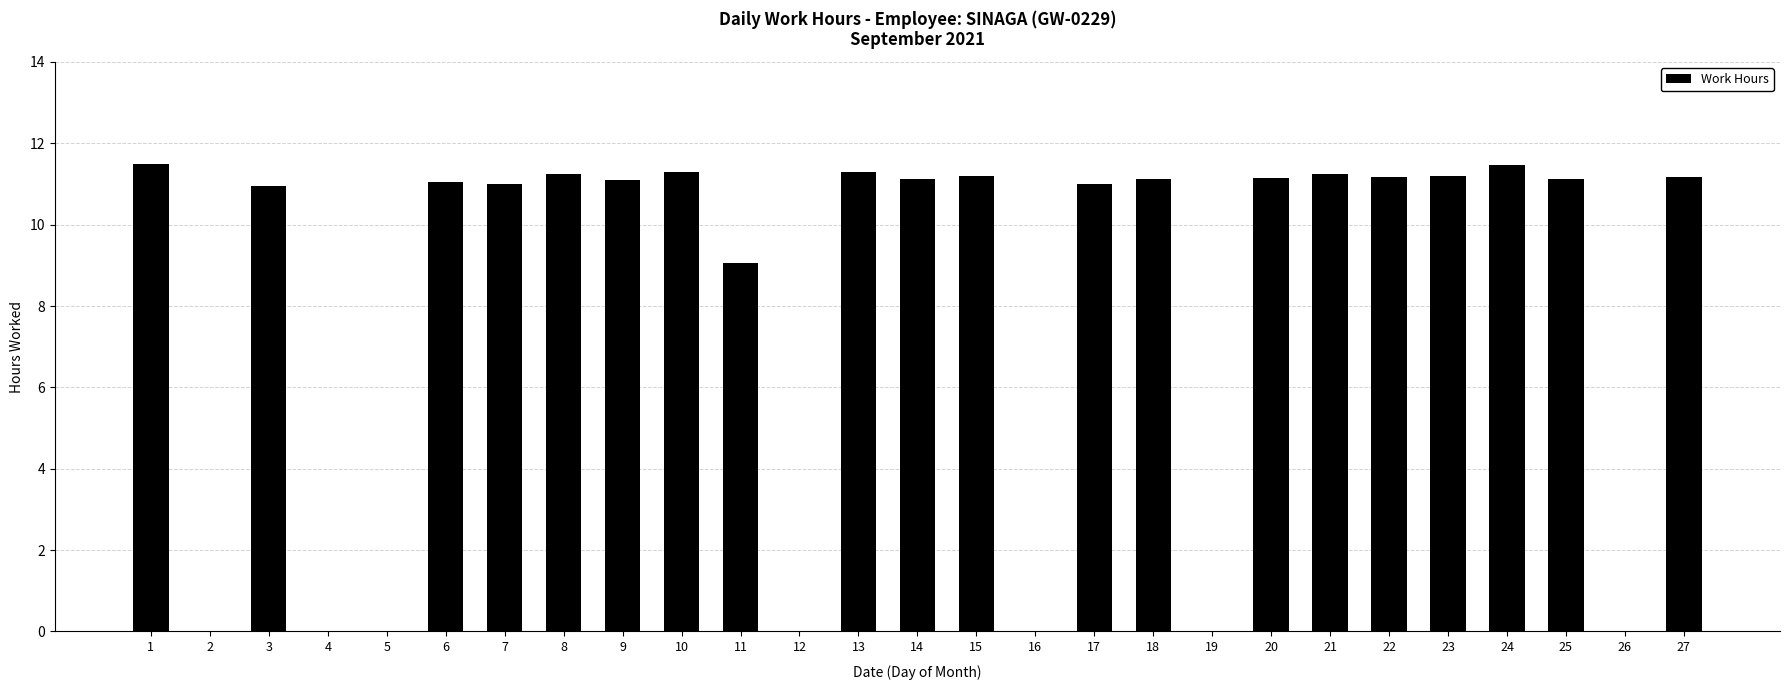

What is the sum of the values at 20 and 14?

22.3